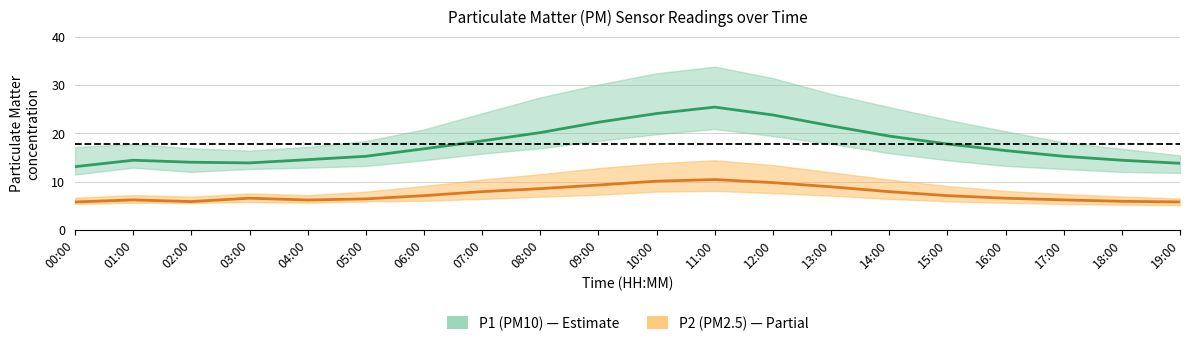

What is the label of the 13th point from the left?

12:00